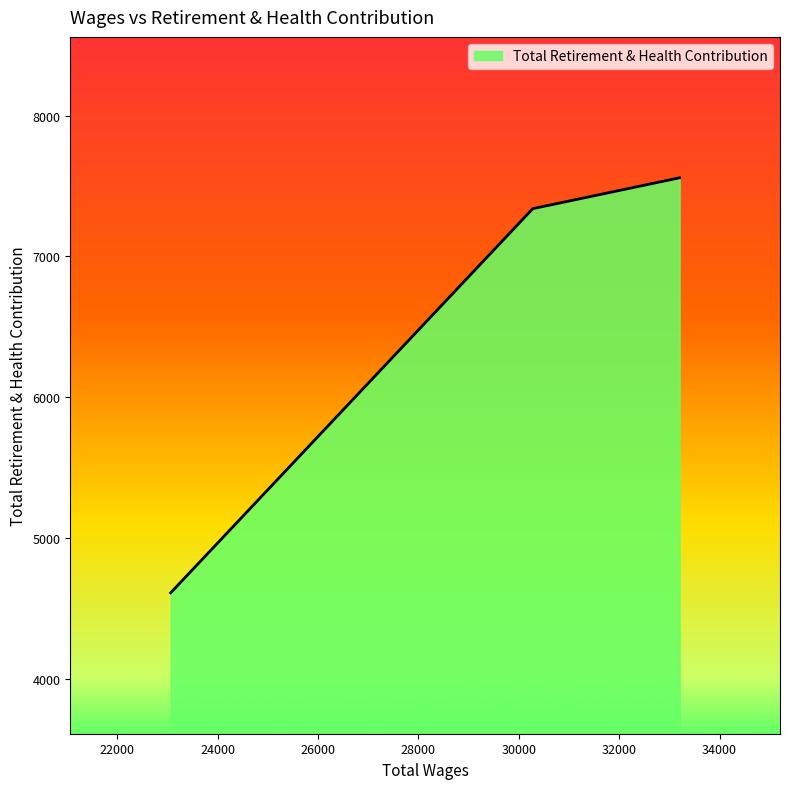

What is the smallest value displayed?

4612